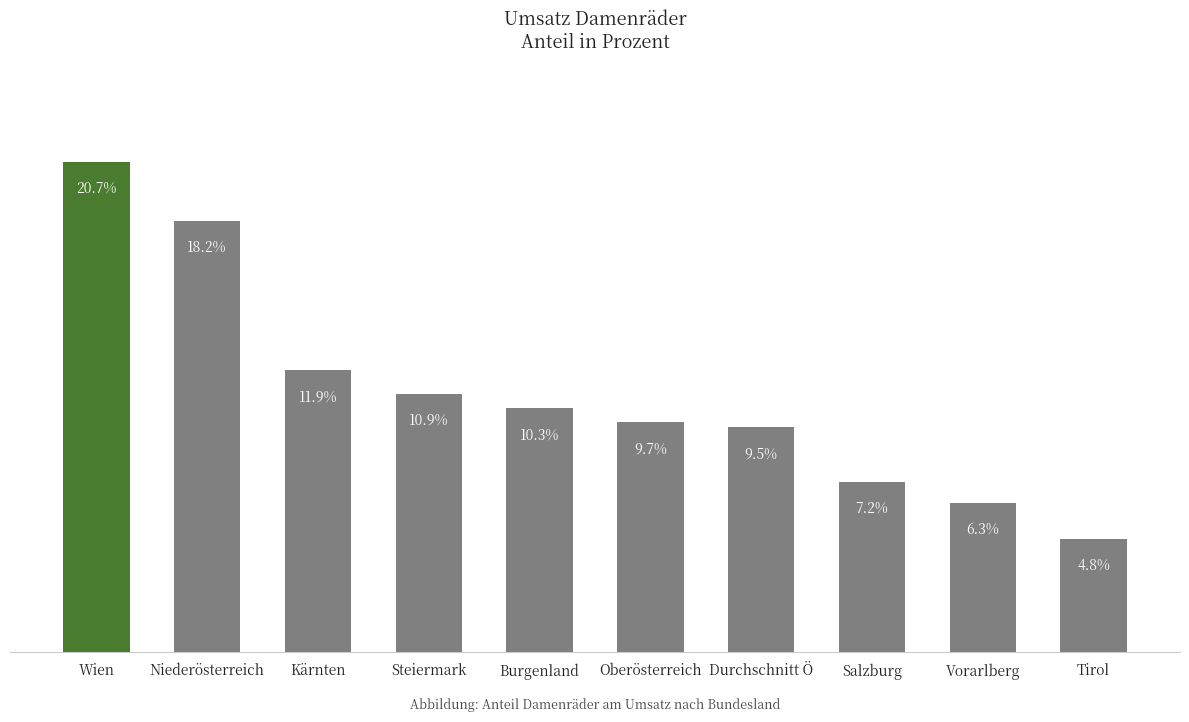

Between Steiermark and Oberösterreich, which is larger?

Steiermark